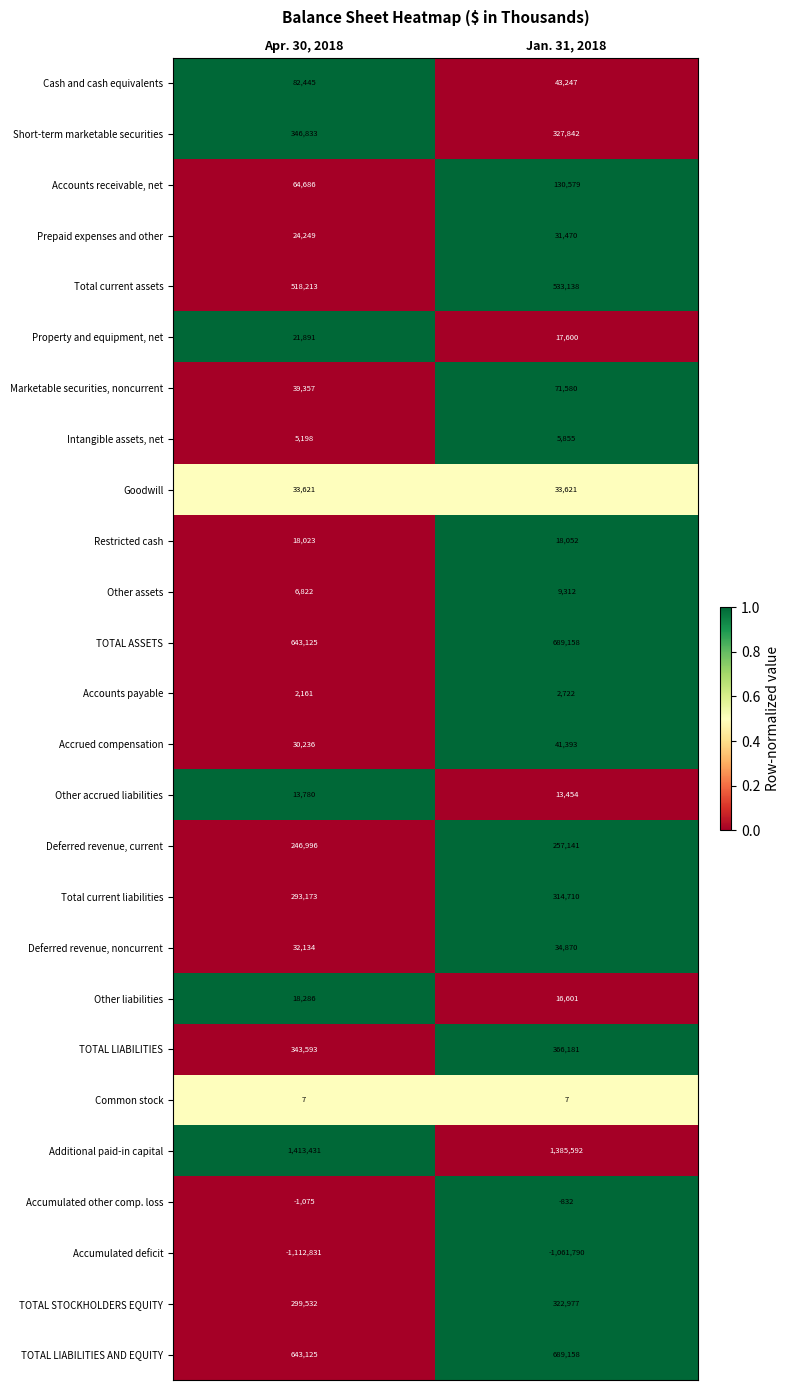

Which series changed the most between Apr. 30, 2018 and Jan. 31, 2018?

Accounts receivable, net